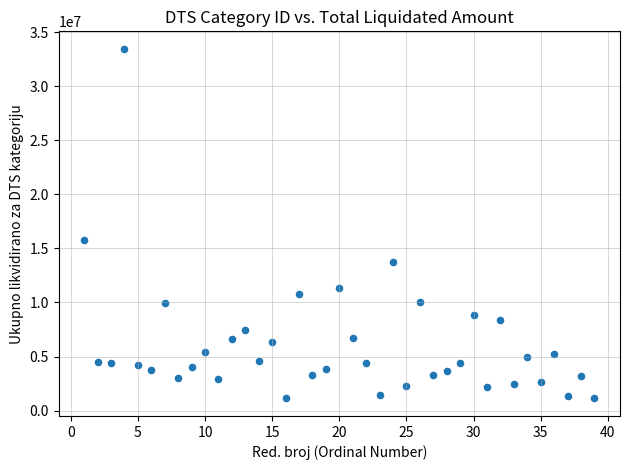

What is the range of X values (max minus min)?

38.0